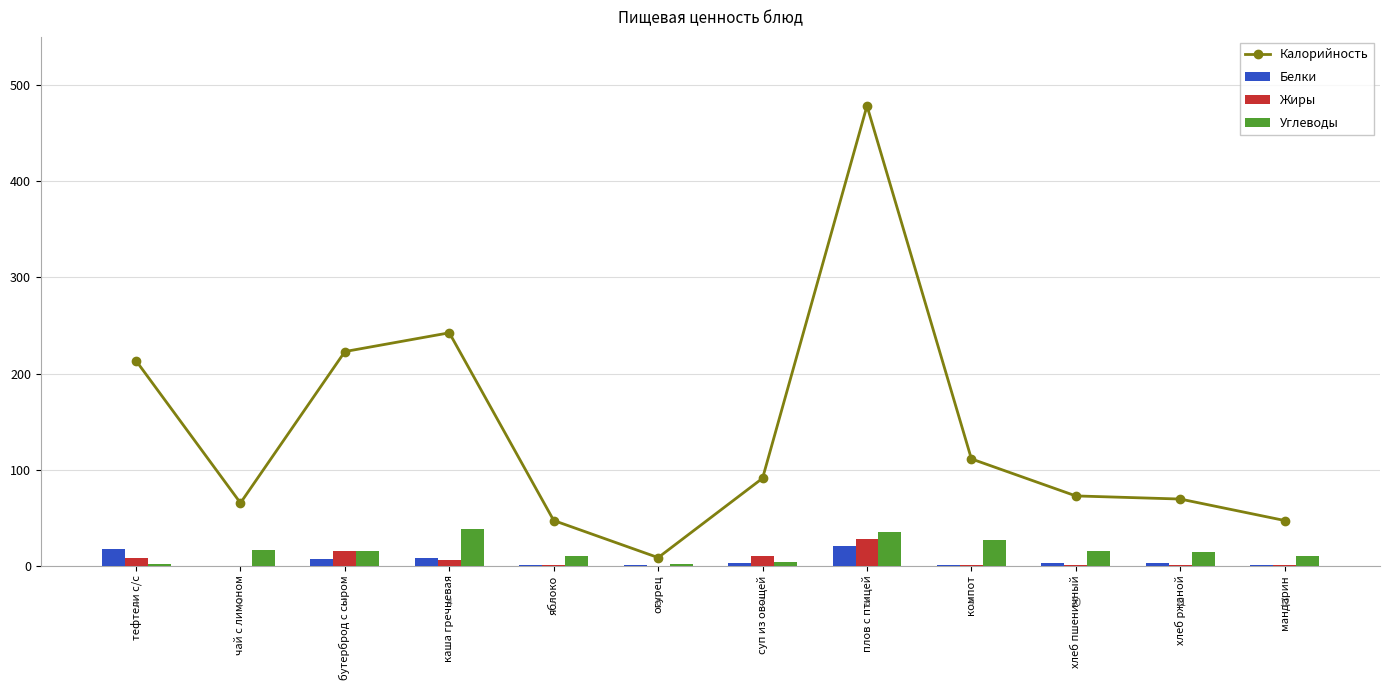

What is the sum of the Белки values at хлеб ржаной and мандарин?

2.6